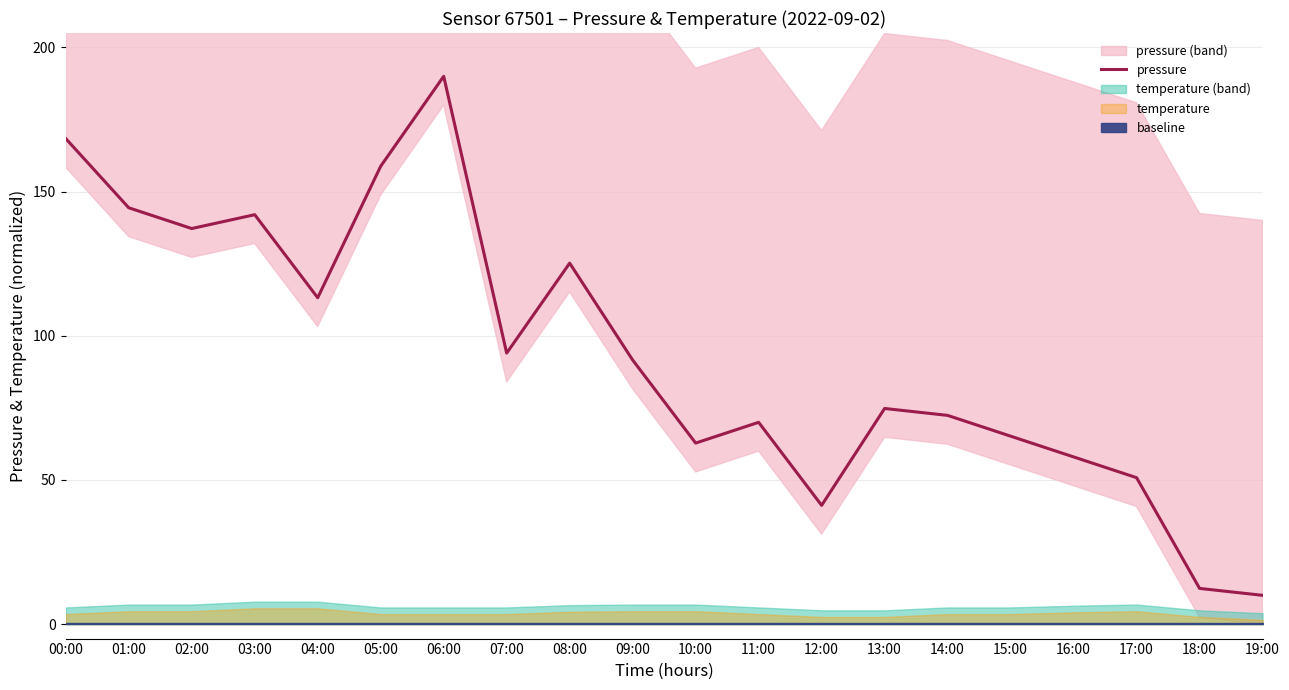

At which category does the chart reach its peak across all series?

06:00